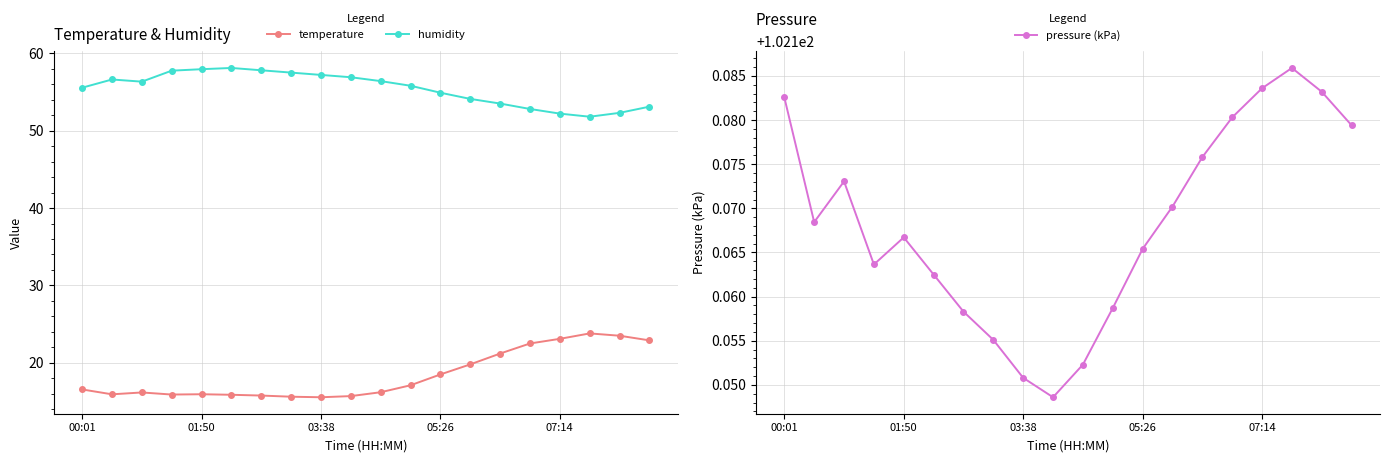

How many lines are shown in the chart?

3